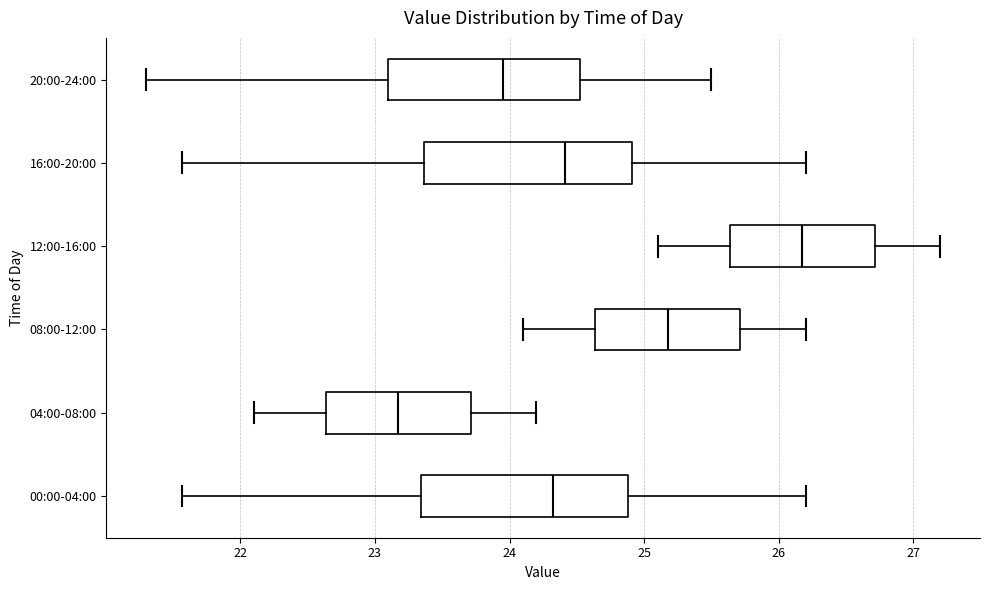

Which box has the furthest to the left median line?

04:00-08:00